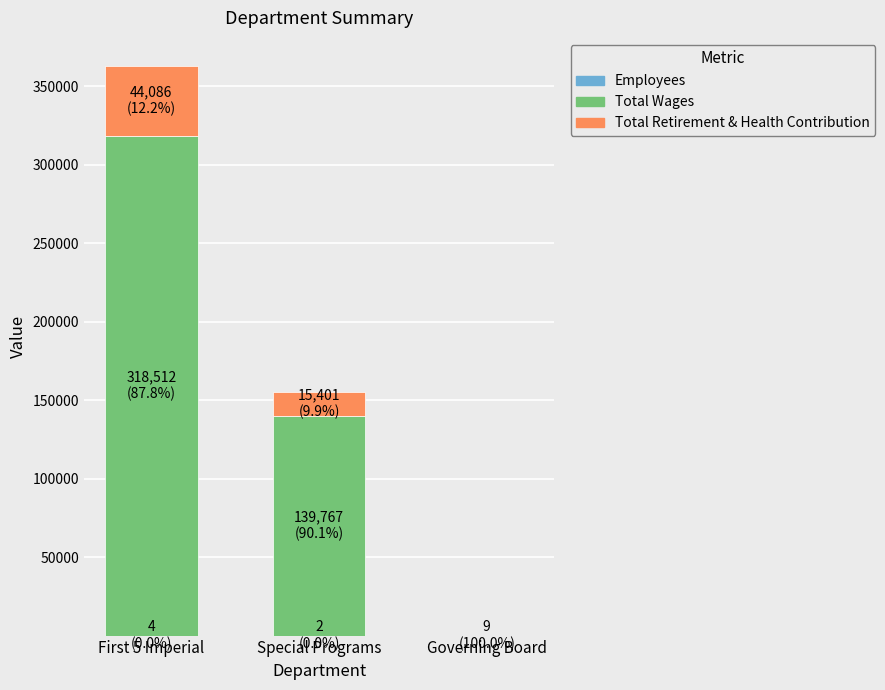

At which category is the sum across all series the highest?

First 5 Imperial